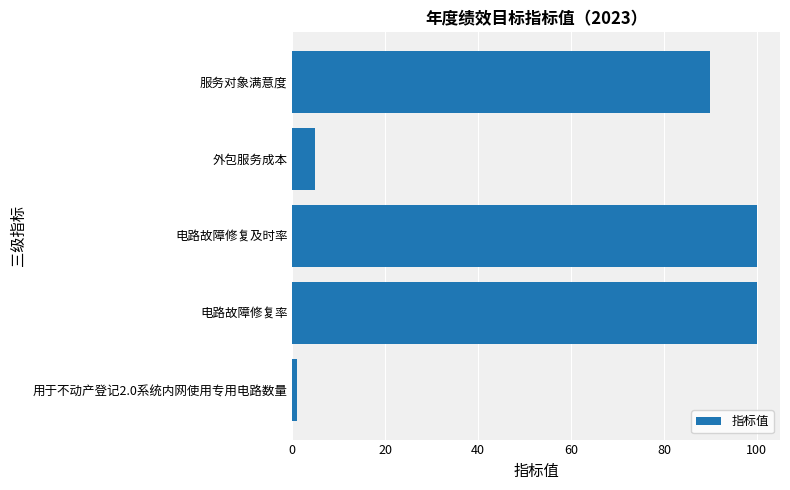

Does the chart contain any negative values?

No